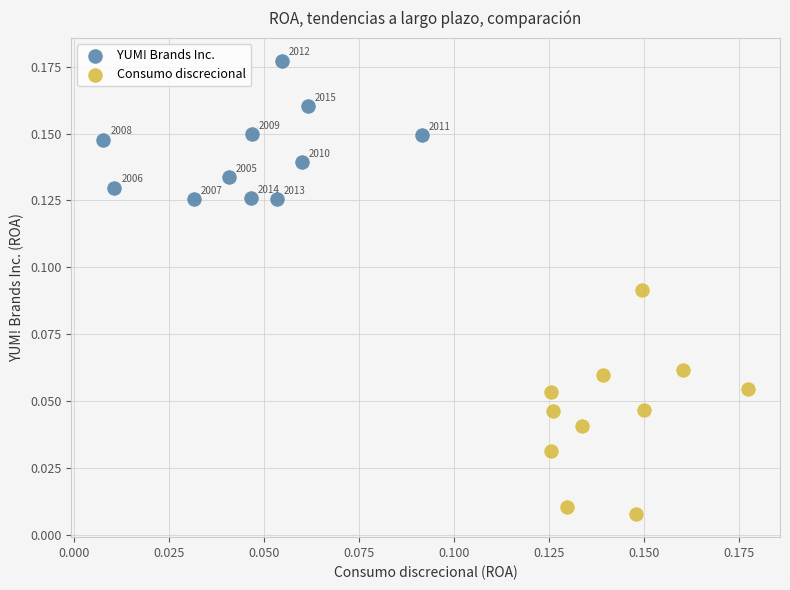

Which series contains the lowest Y value?

Consumo discrecional